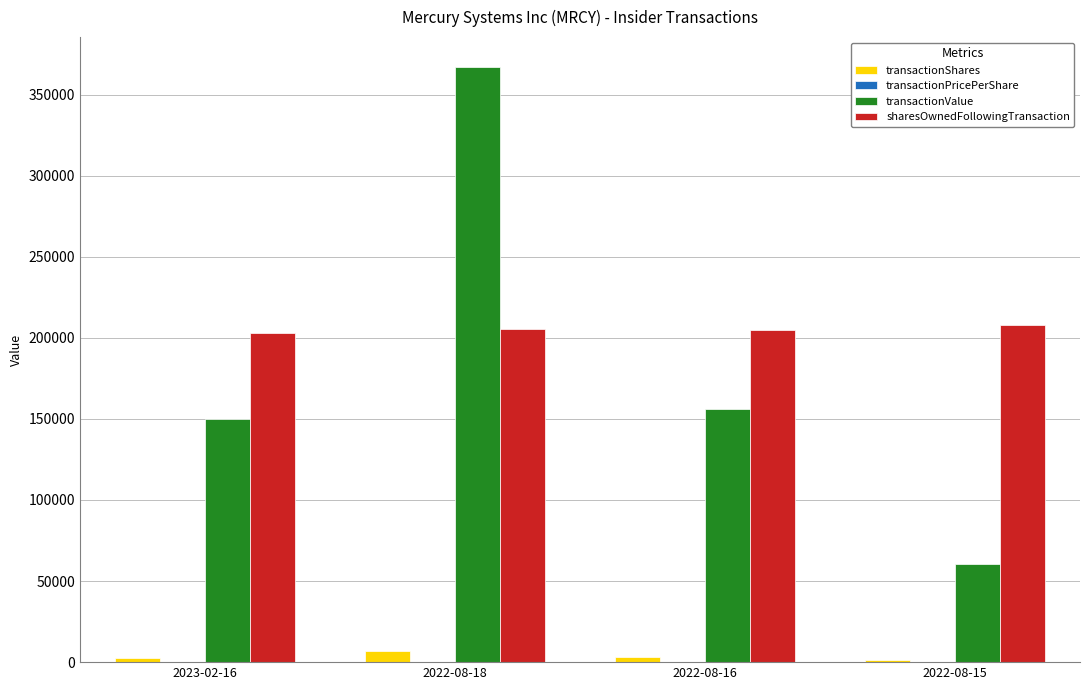

Is the value of transactionValue at 2022-08-15 greater than the value of transactionShares at 2022-08-15?

Yes